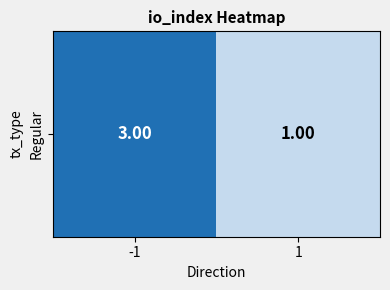

Is it true that the value at 1 is 0?

False